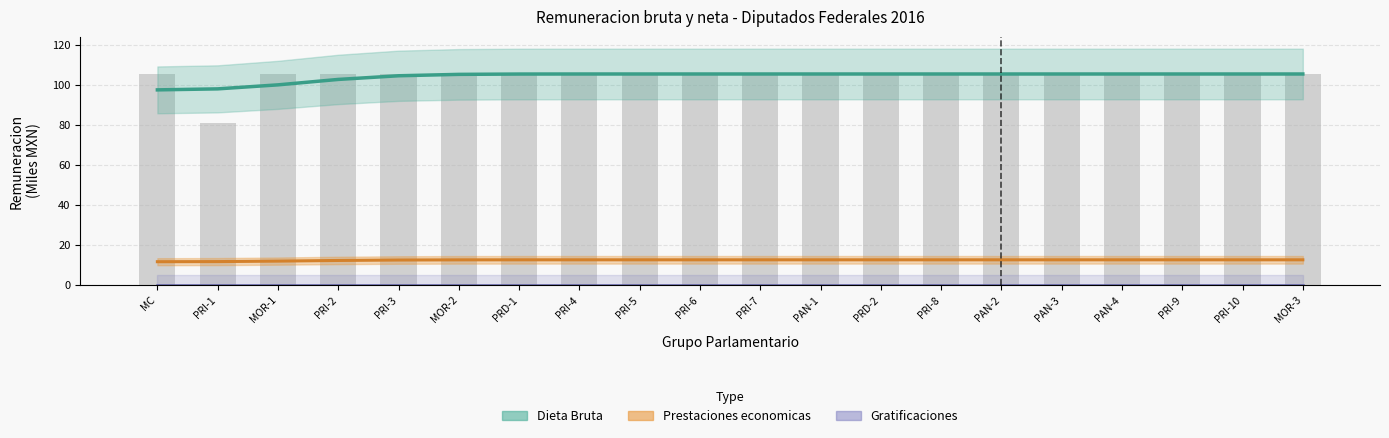

At which label does Prestaciones economicas reach its peak?

PRI-5